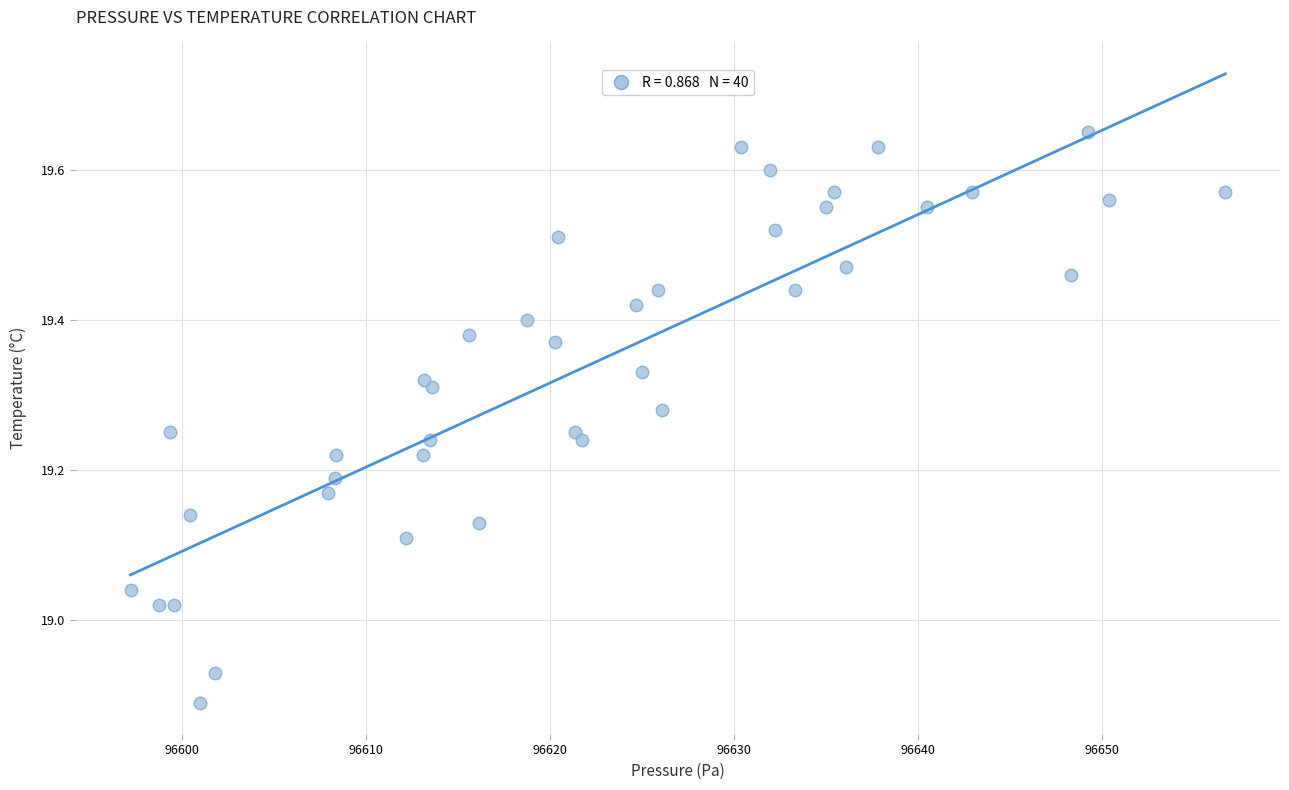

What is the range of X values (max minus min)?

59.5